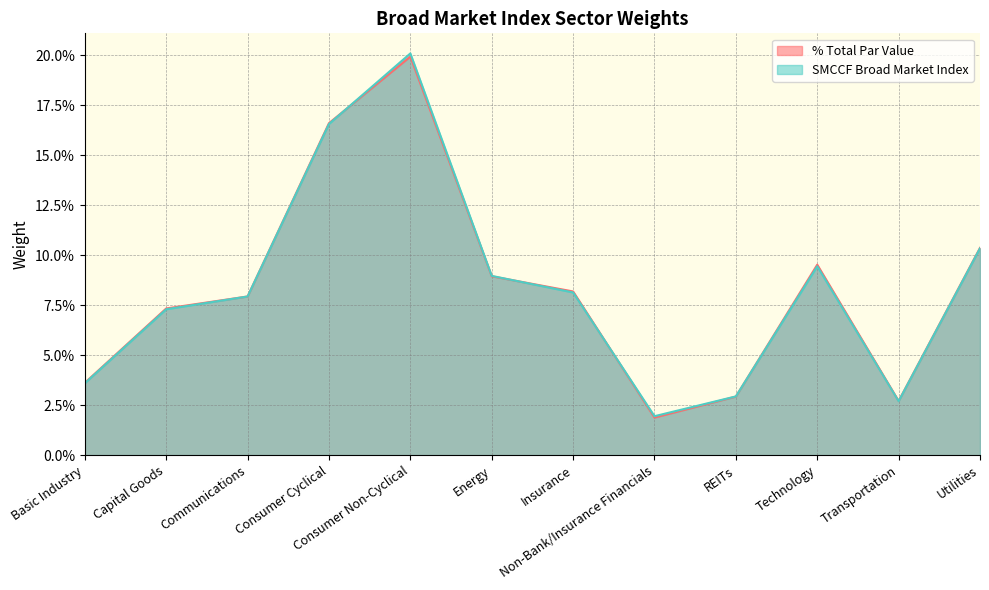

What are all the series names shown in the legend?

% Total Par Value, SMCCF Broad Market Index